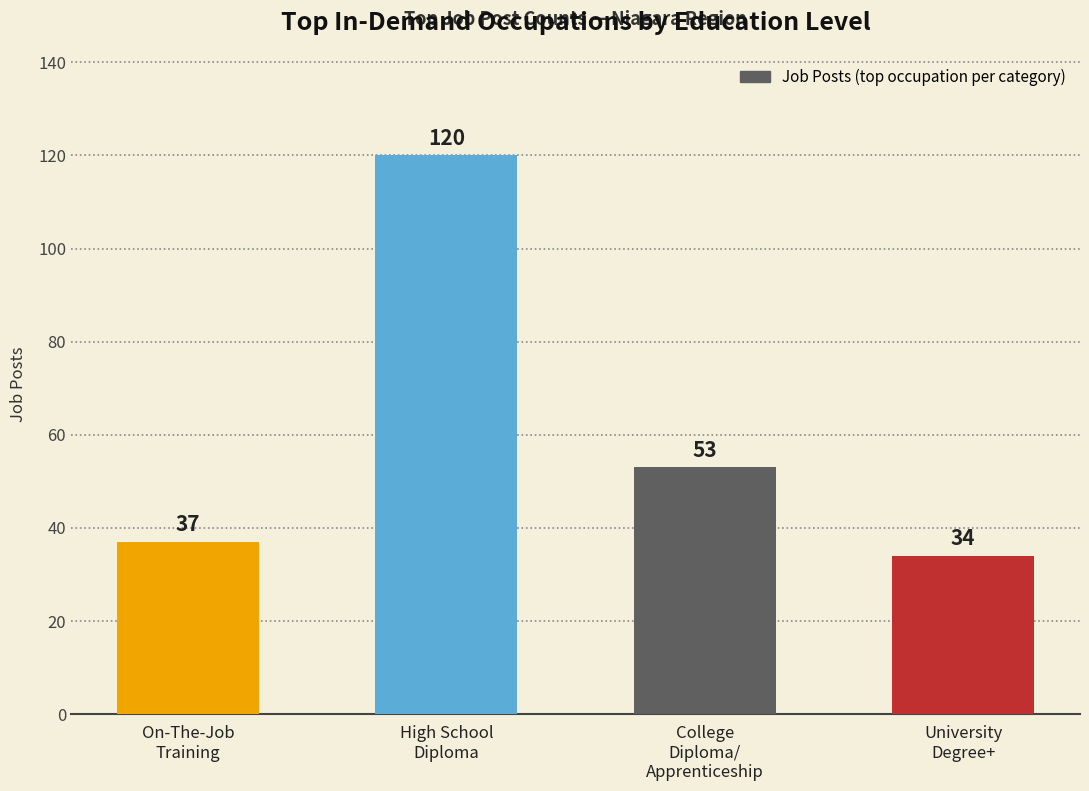

What value does the data have at College
Diploma/
Apprenticeship, to the nearest 5?

55